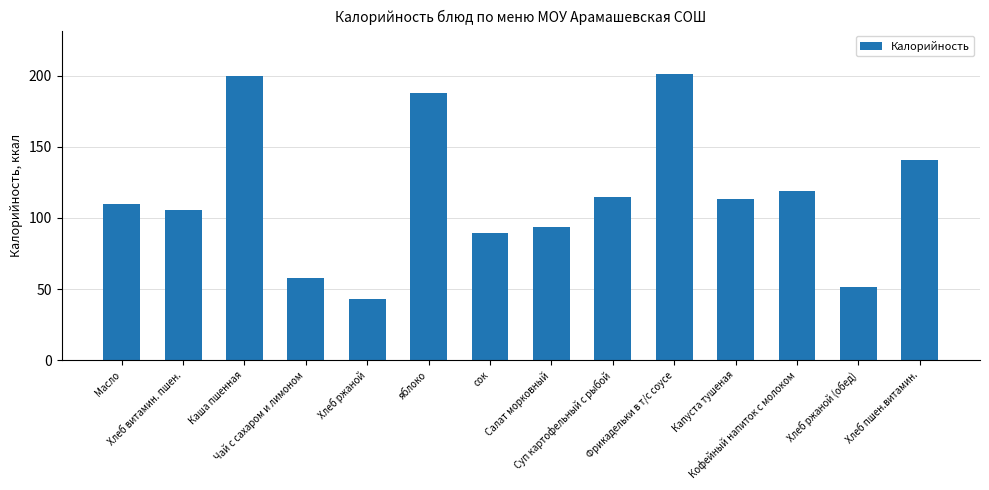

Which category has the lowest value across all series?

Хлеб ржаной